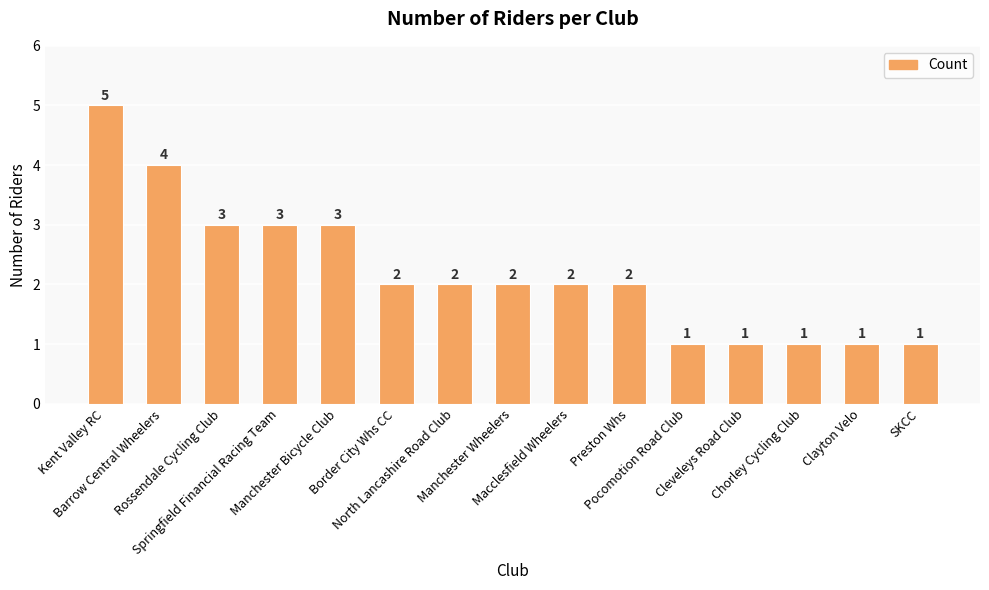

What is the sum of all values?

33